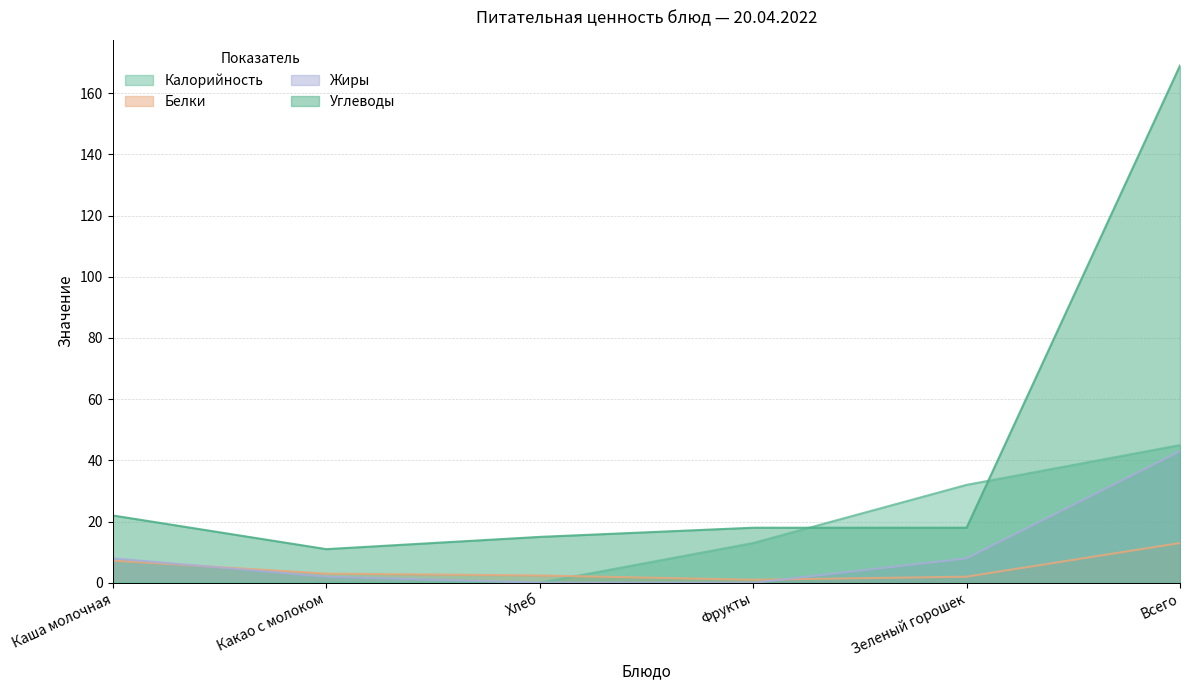

Does the chart display data point markers on the line(s)?

No